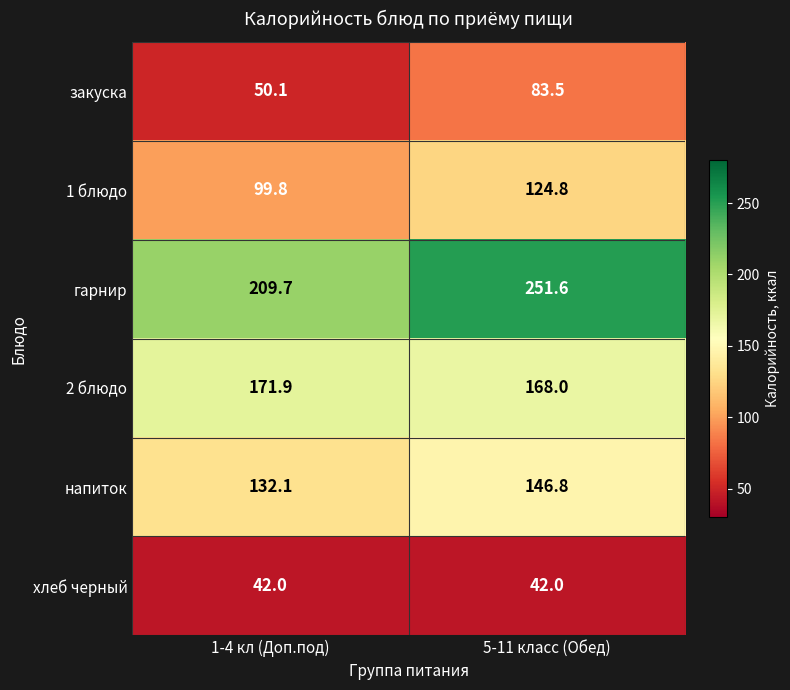

What is the sum of the напиток values at 5-11 класс (Обед) and 1-4 кл (Доп.под)?

278.9